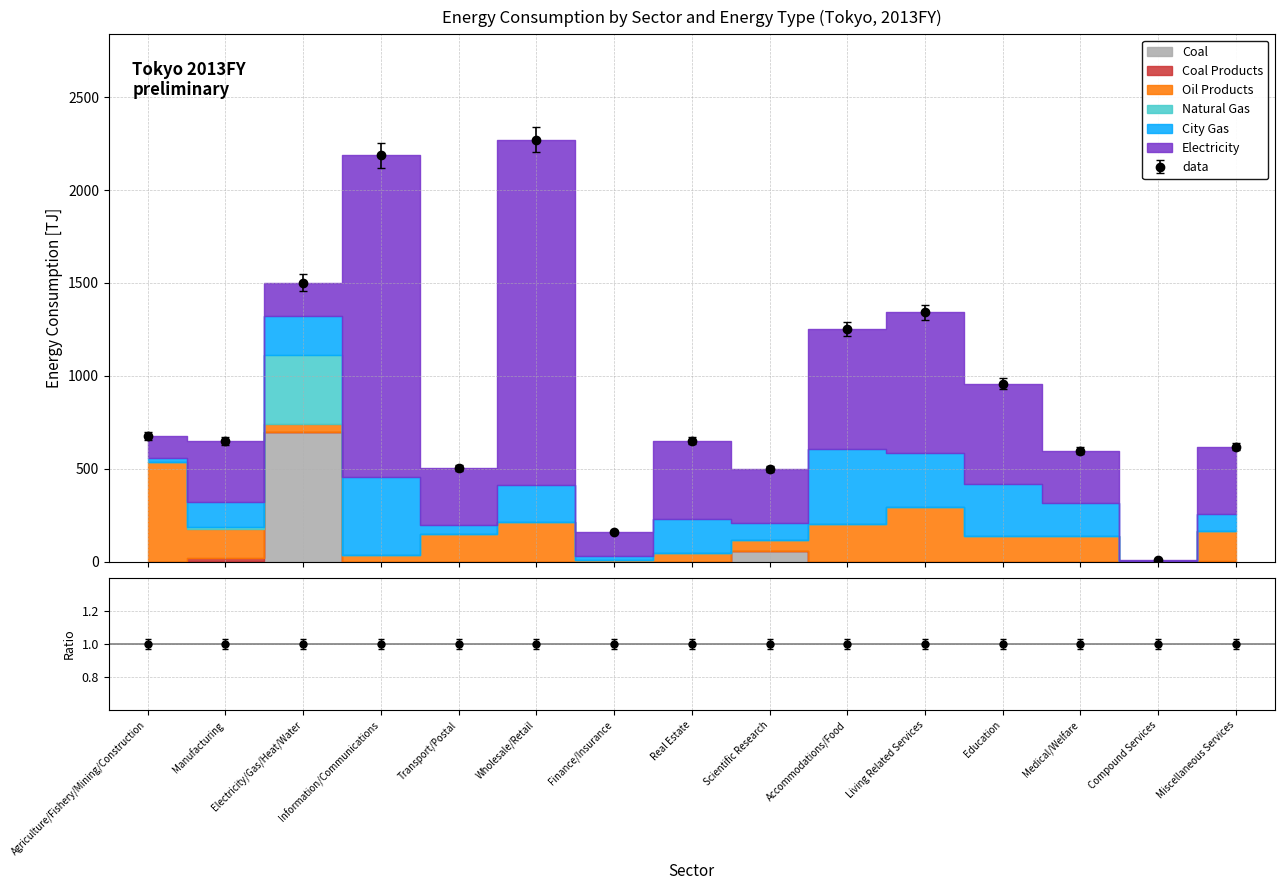

In Coal Products, how many points are higher than both neighbors (excluding endpoints)?

1